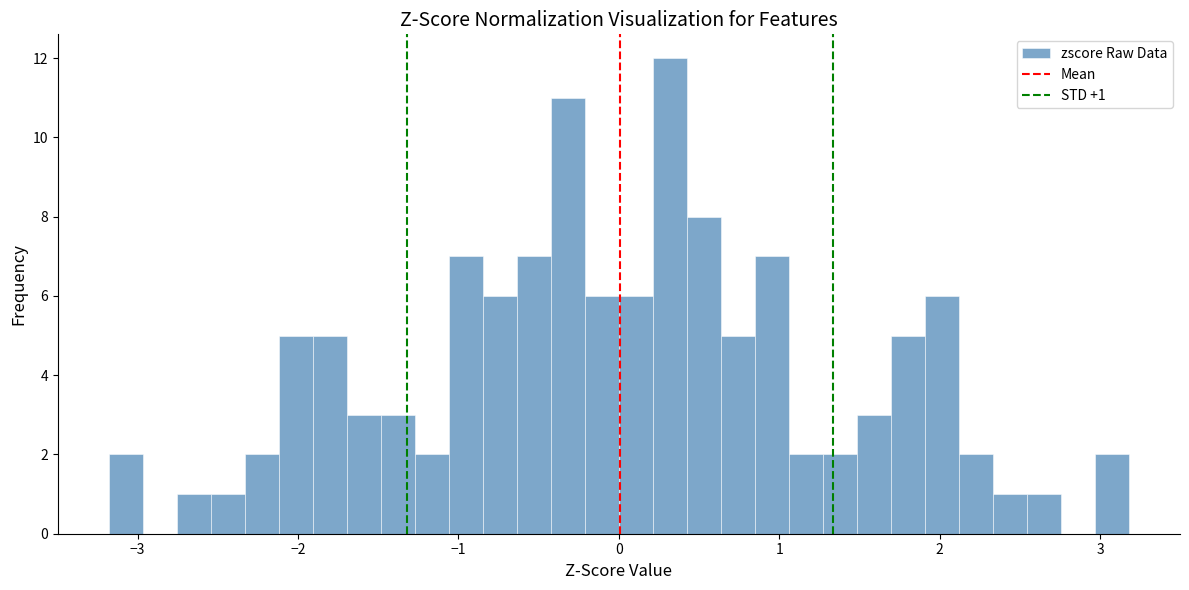

Read against the x-axis, roughly where is the centre of the tallest bar?

0.3